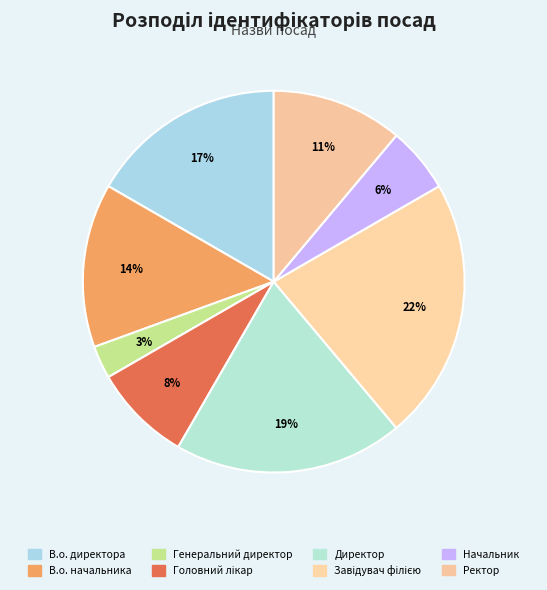

How many slices are in this pie chart?

8